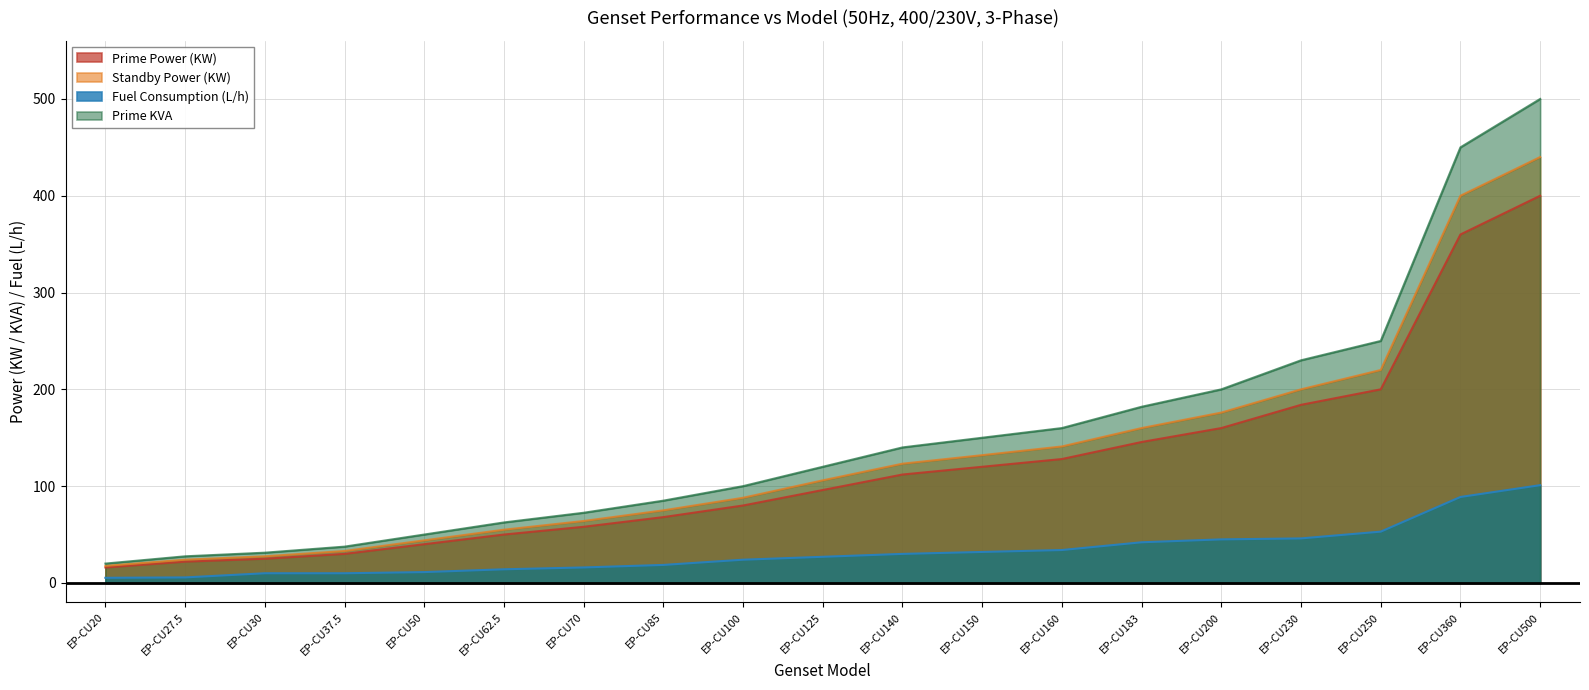

Rank the series at EP-CU30 from highest to lowest value.

Prime KVA, Standby Power (KW), Prime Power (KW), Fuel Consumption (L/h)